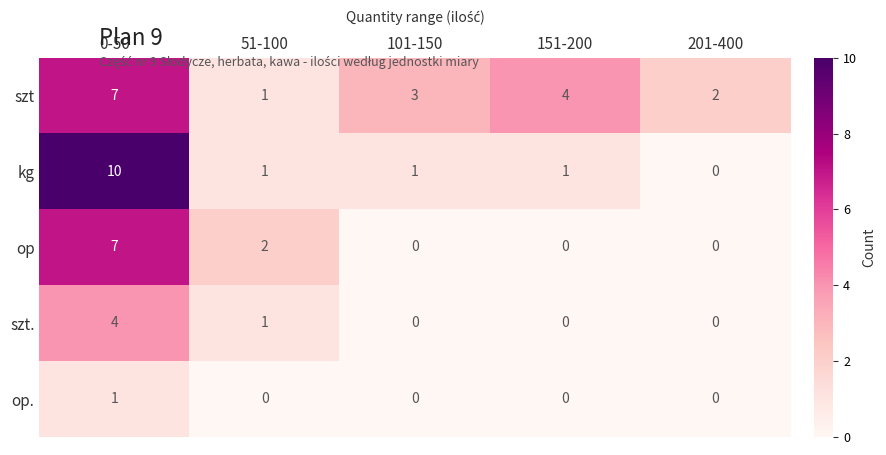

At how many categories does at least one series exceed 6?

1